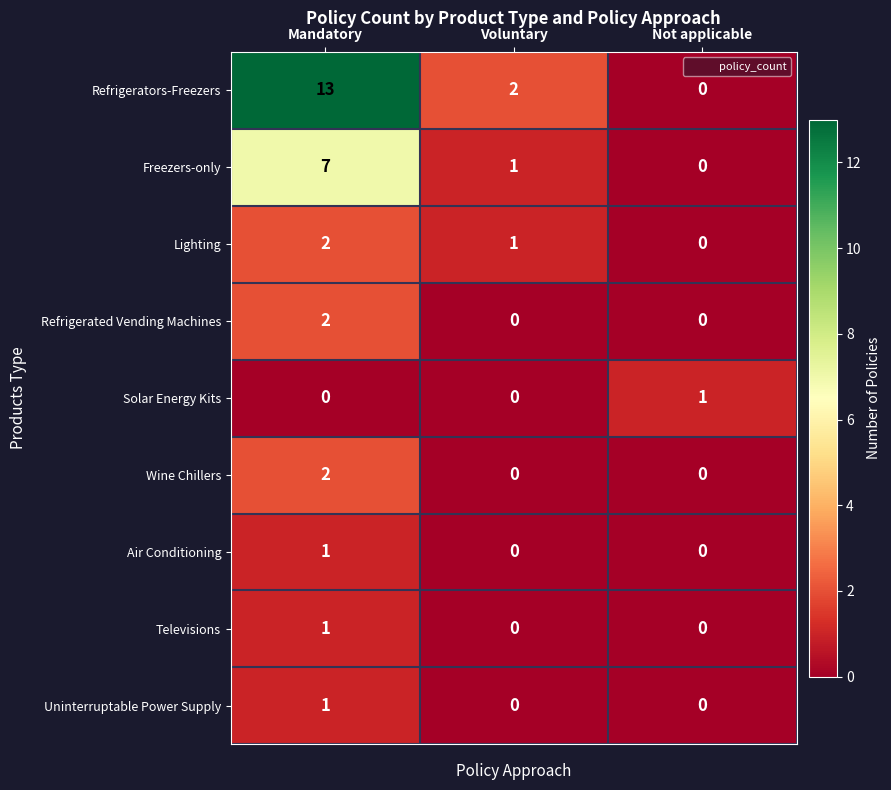

True or false: Freezers-only has a value of 1 at Voluntary.

True